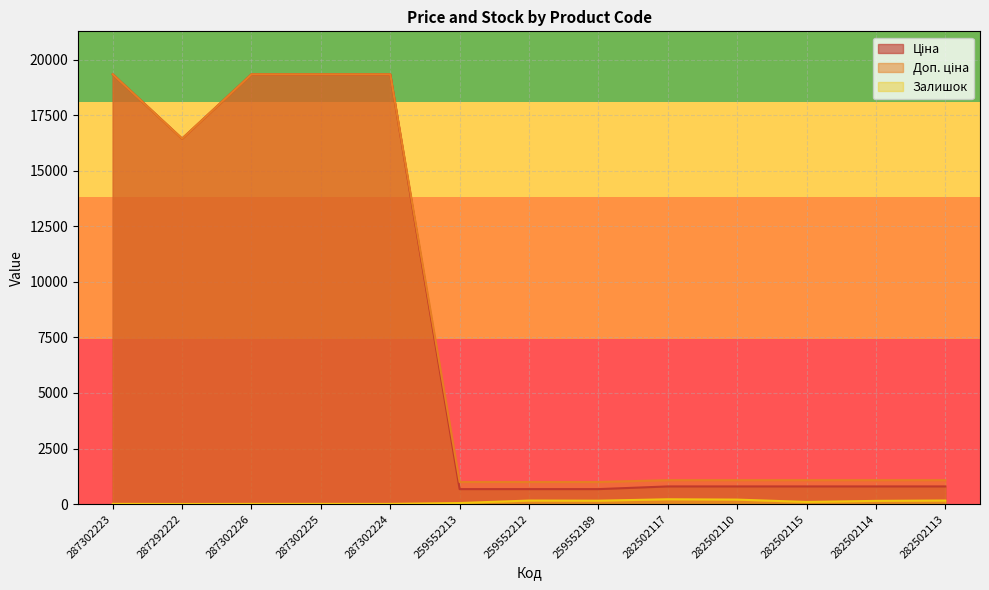

What is the spread (max minus min) of values at 287302226?

19336.1